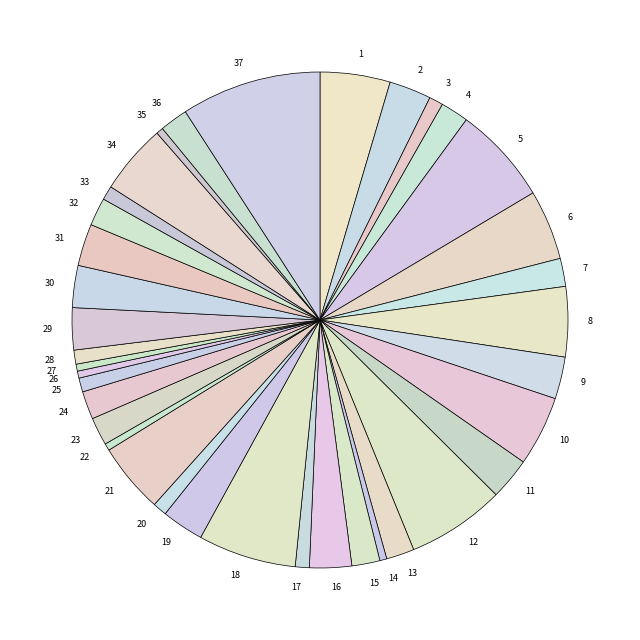

Combined, do 12 and 20 account for over 50%?

No